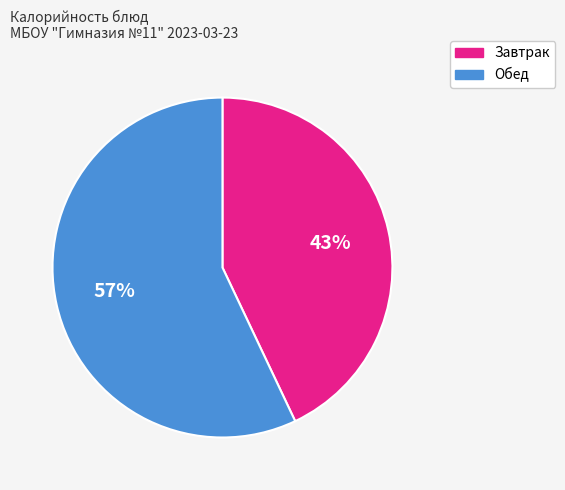

True or false: Завтрак accounts for 53% of the total.

False